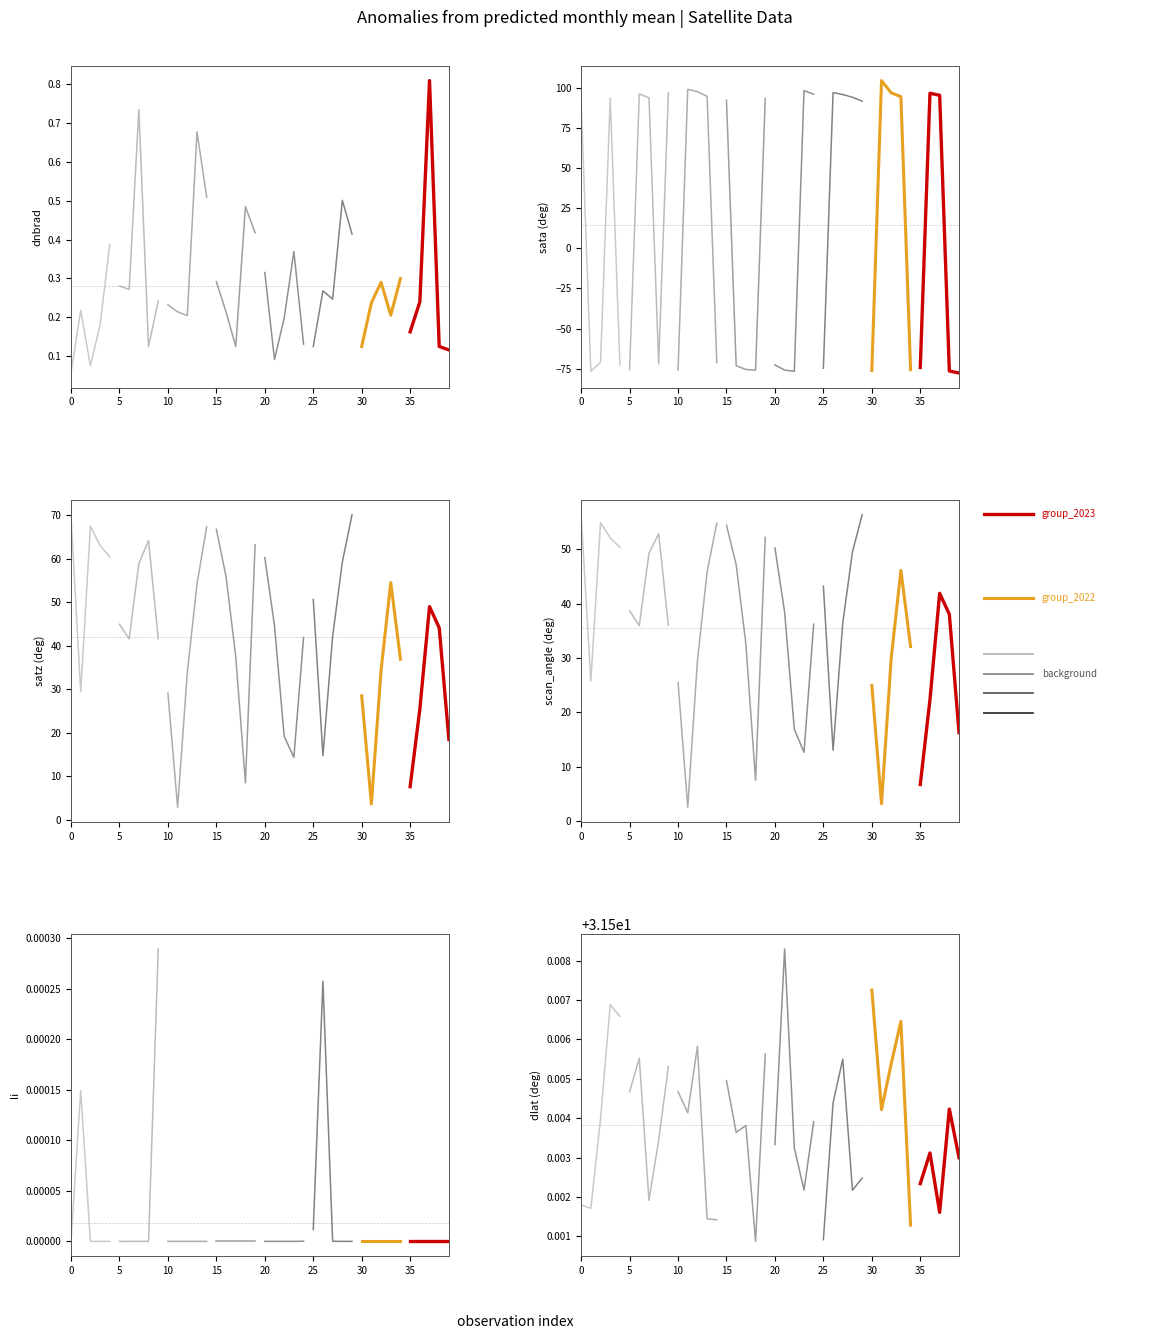

What is the sum of all group_2022 values?

1.0